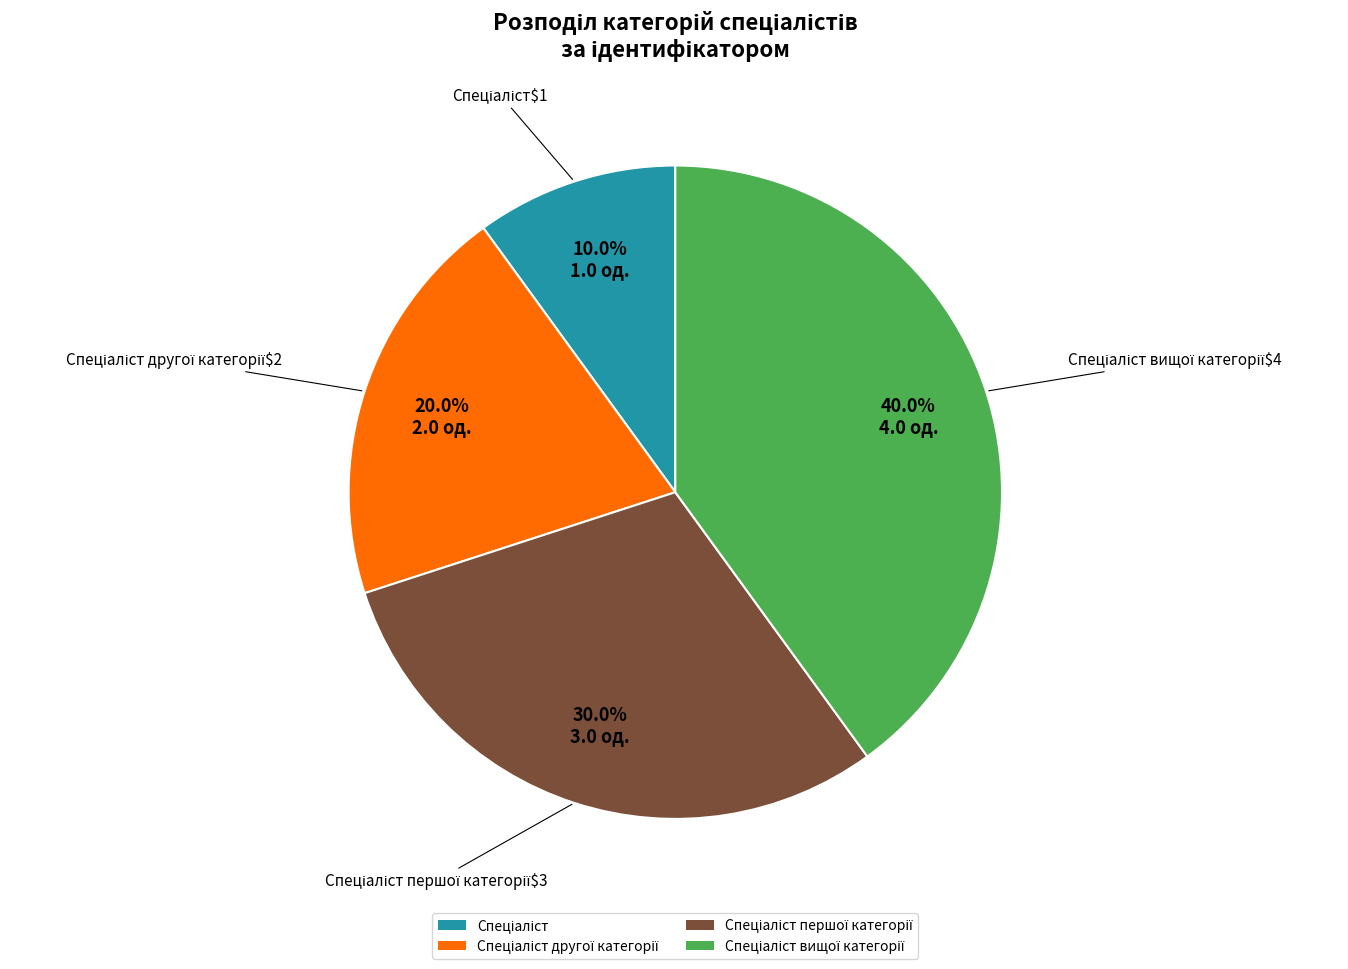

Is there a majority slice in this chart?

No